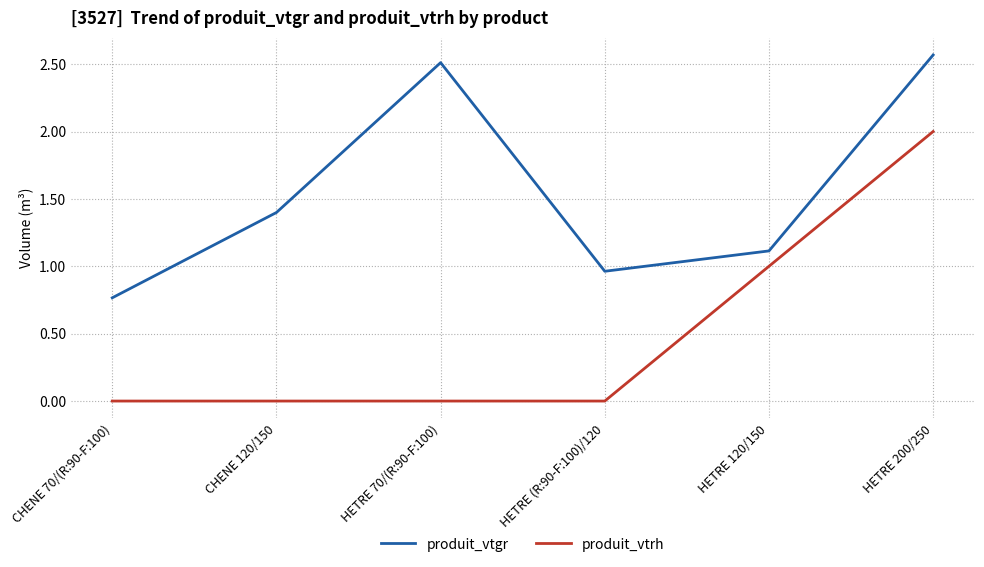

Rank the series by their maximum value, from highest to lowest.

produit_vtgr, produit_vtrh